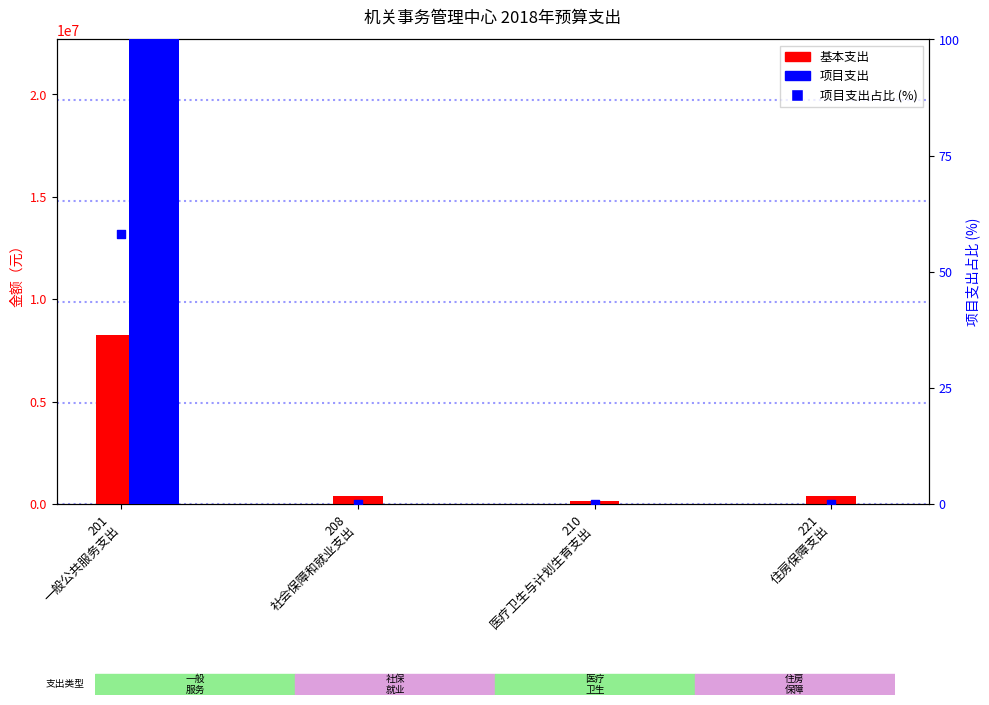

Which series has the largest Y range (max minus min)?

项目支出